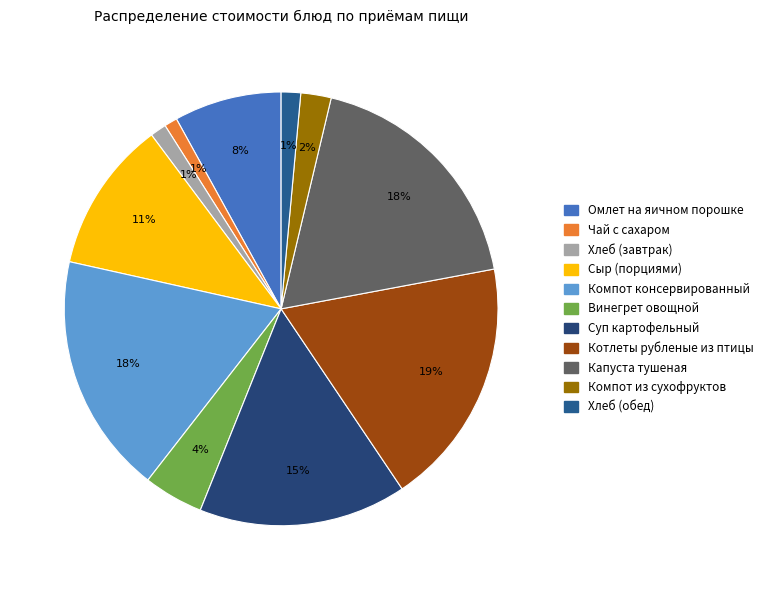

To the nearest percent, what is the average slice percentage?

9%